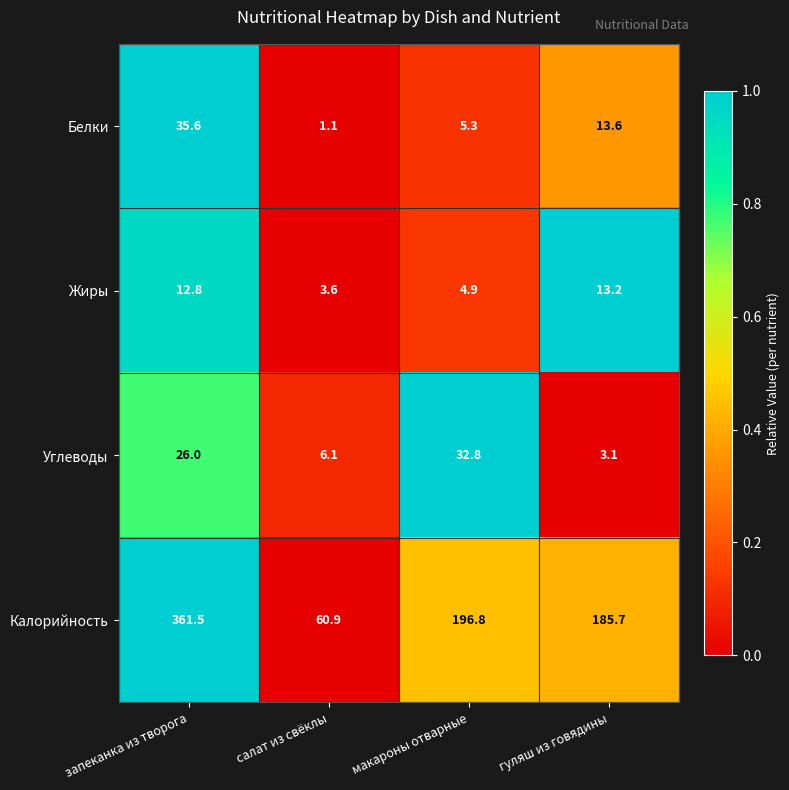

What is the average value of the Калорийность series?

201.2